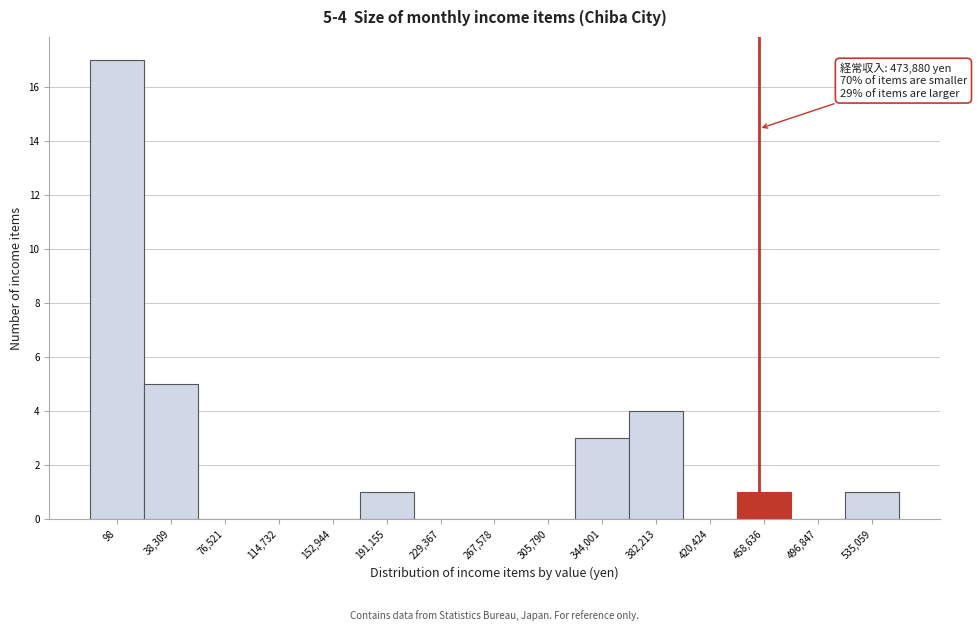

Reading left to right, list all the values displayed in this chart.

98=17	38,309=5	76,521=0	114,732=0	152,944=0	191,155=1	229,367=0	267,578=0	305,790=0	344,001=3	382,213=4	420,424=0	458,636=1	496,847=0	535,059=1